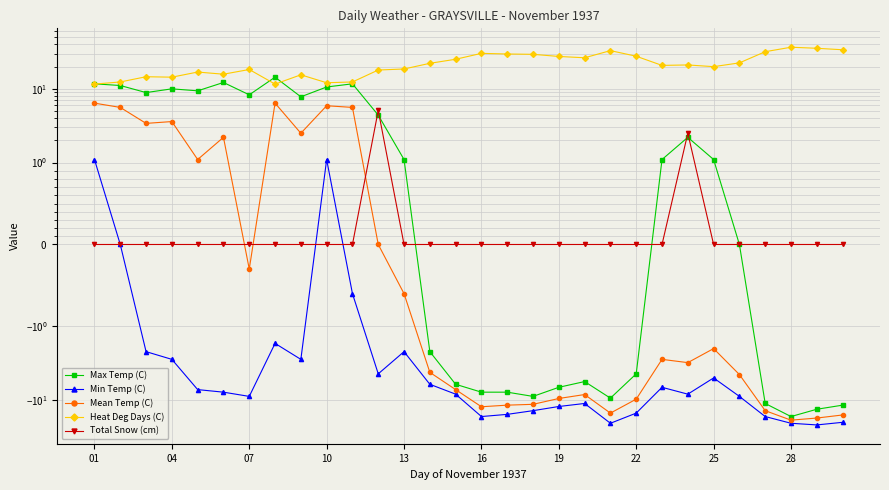

How many positive values does the Min Temp (C) series have?

2